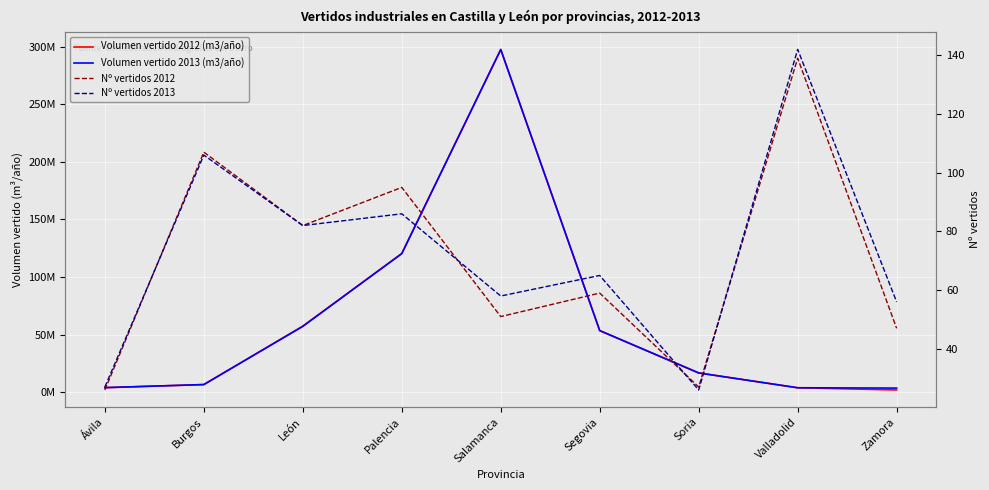

The value of Nº vertidos 2012 at Zamora is 47. True or false?

True